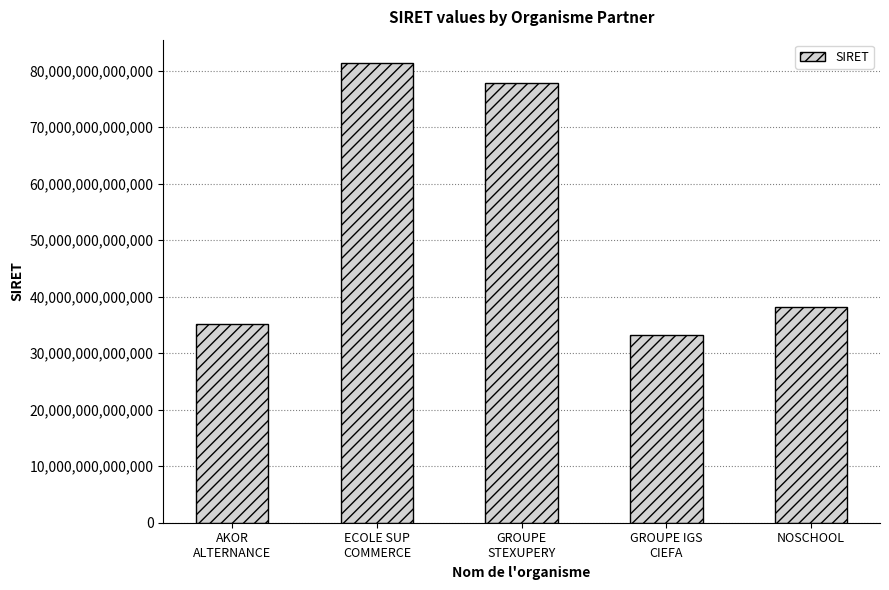

What position from the left is GROUPE
STEXUPERY?

3